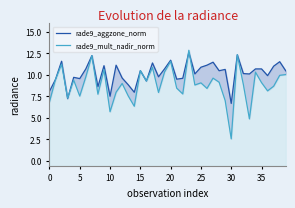

The rade9_aggzone_norm series shows 8.8 at 13. True or false?

True